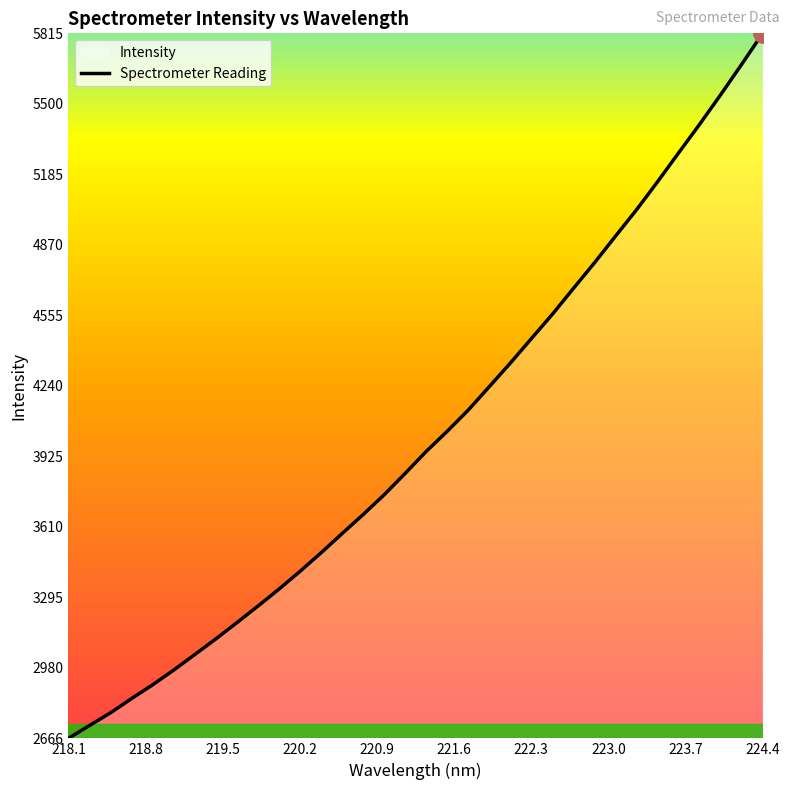

Which category has the lowest value across all series?

218.1